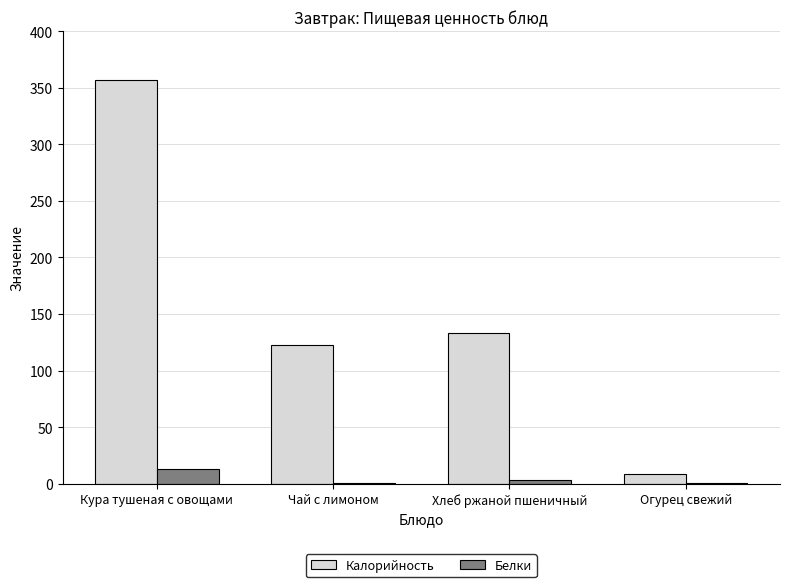

What is the maximum value for Белки?

13.0